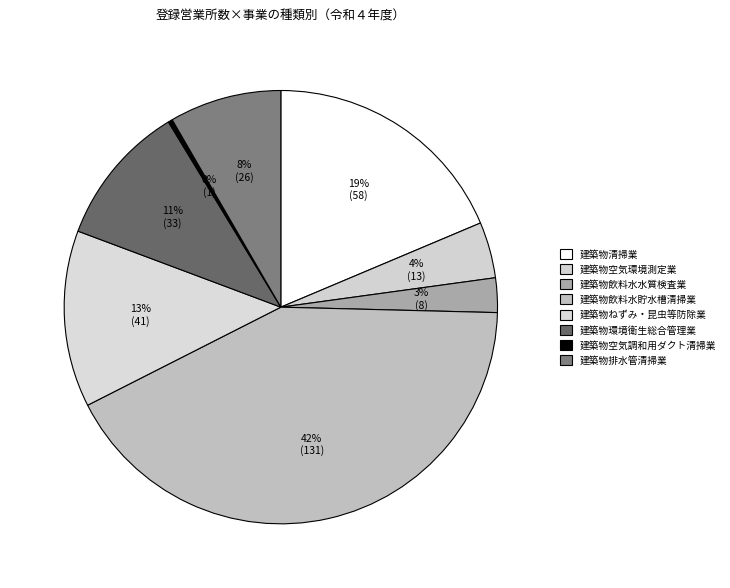

True or false: 建築物飲料水貯水槽清掃業 accounts for 50% of the total.

False